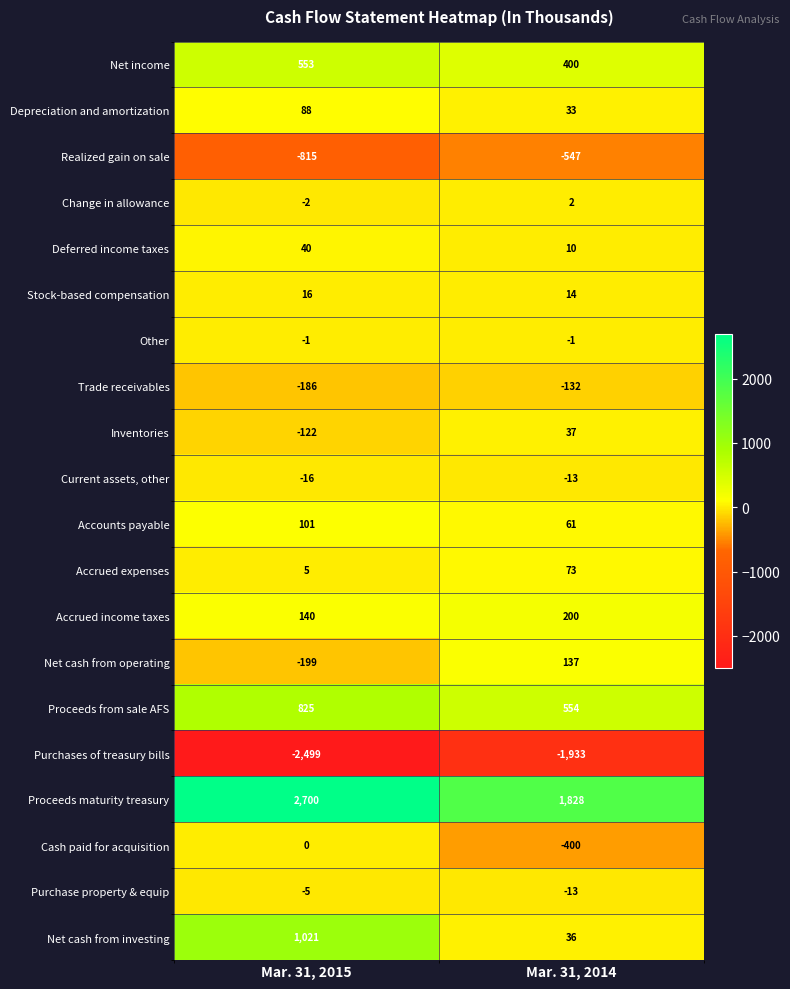

Count the number of categories in the chart.

2